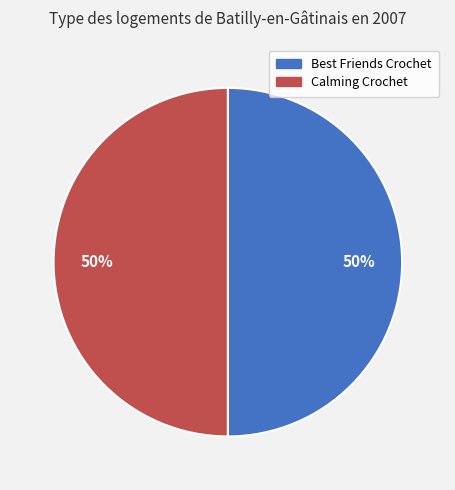

What is the ratio of the value at Best Friends Crochet to the value at Calming Crochet?

1.0